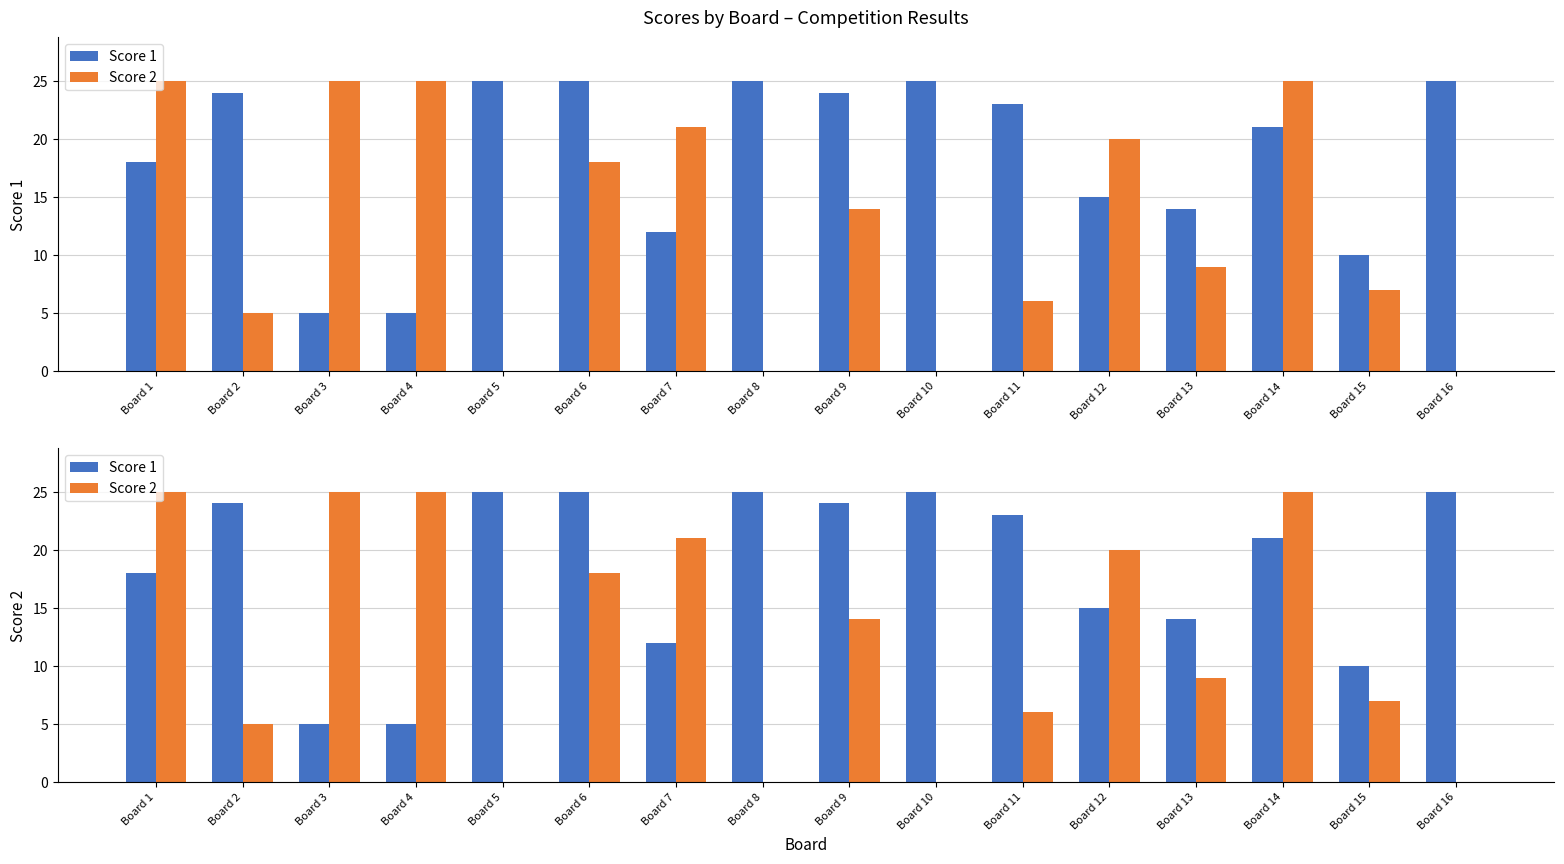

Rank the categories by Score 2 value from lowest to highest.

Board 5, Board 8, Board 10, Board 16, Board 2, Board 11, Board 15, Board 13, Board 9, Board 6, Board 12, Board 7, Board 1, Board 3, Board 4, Board 14